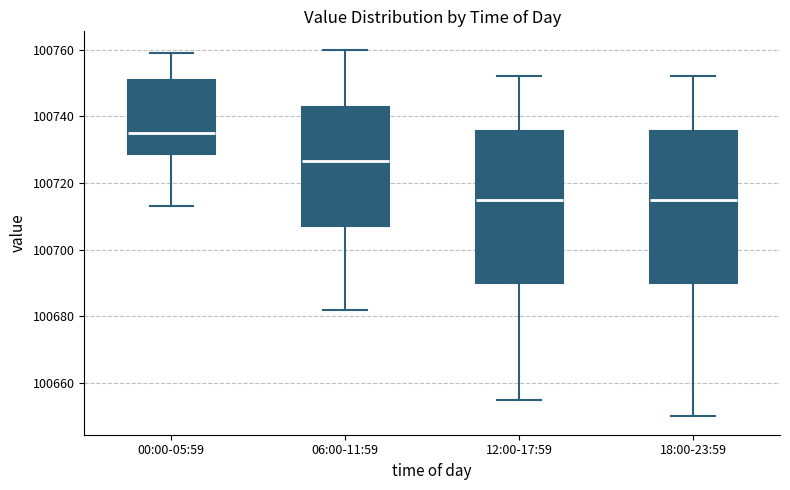

Which box's median line is the highest?

00:00-05:59